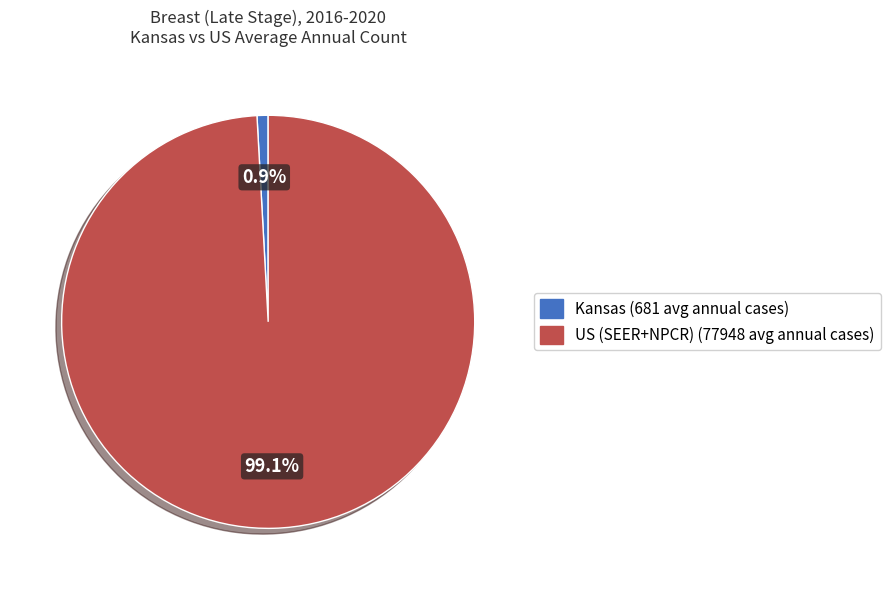

Is it true that US (SEER+NPCR) is 89% of the pie?

False